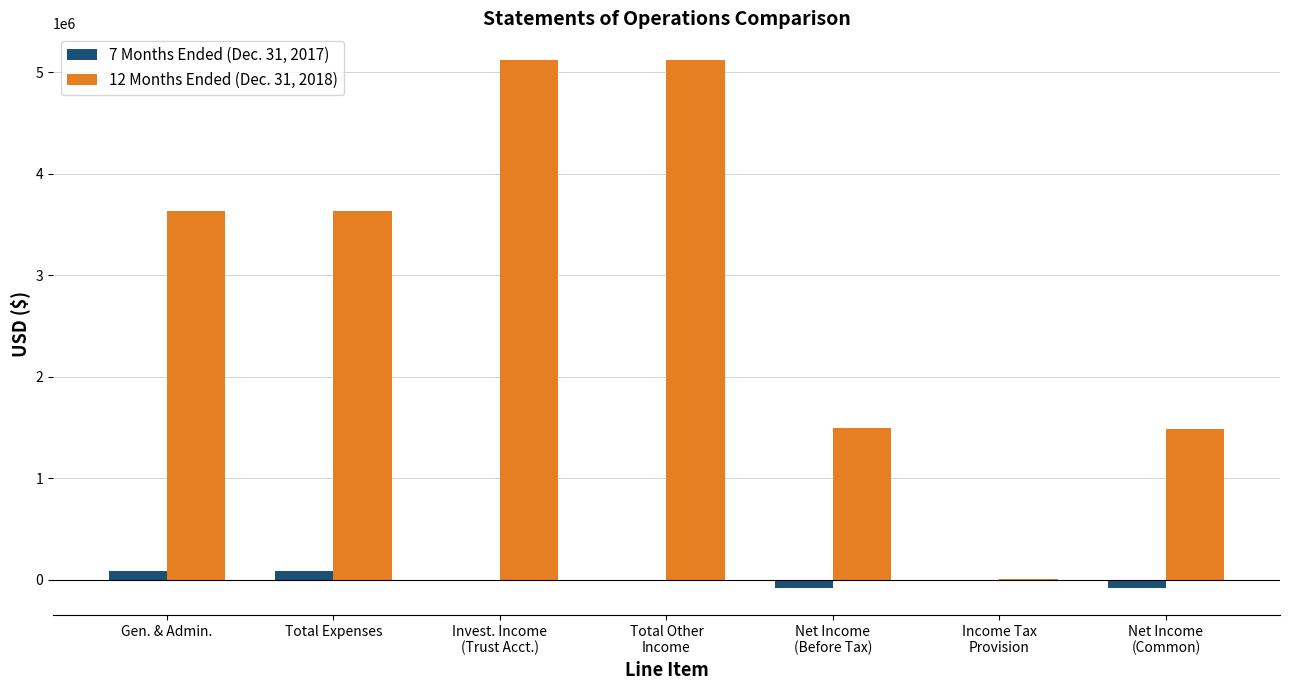

What is the average value of the 12 Months Ended (Dec. 31, 2018) series?

2927431